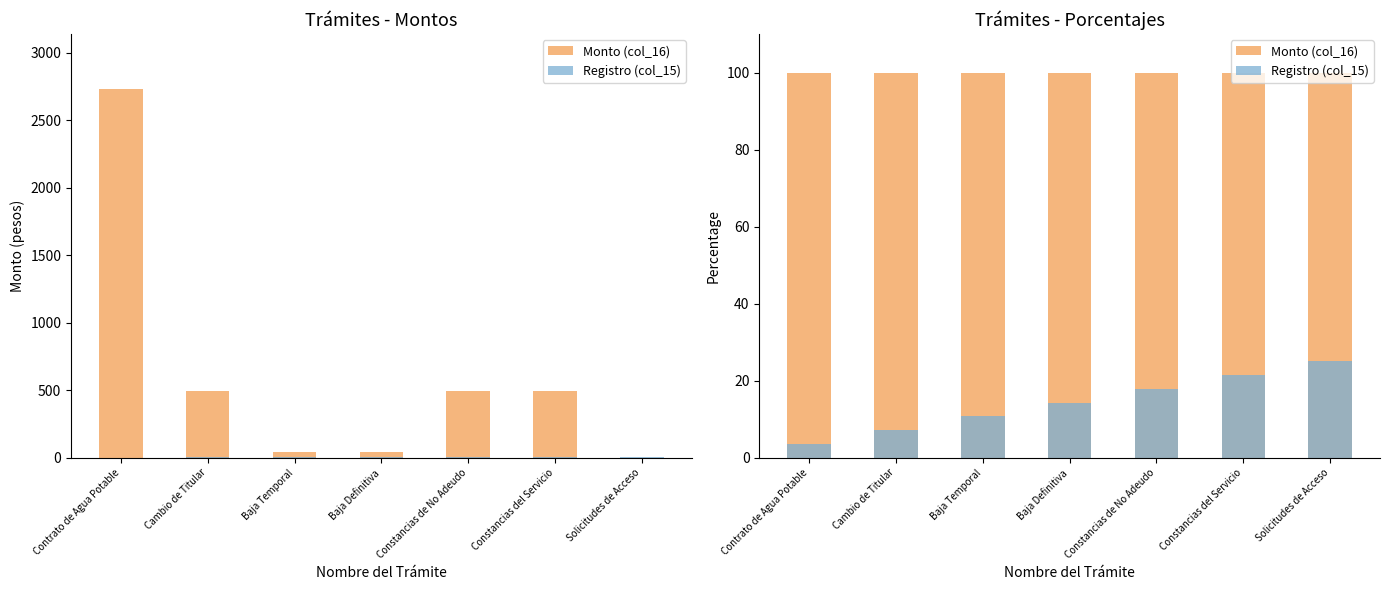

What are all the series names shown in the legend?

Monto (col_16), Registro (col_15)